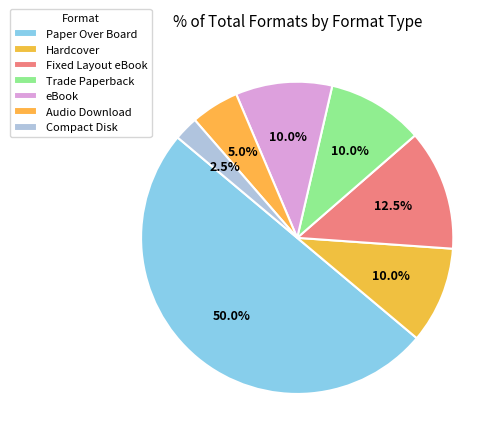

To the nearest percent, what is the difference between the largest and smallest slice percentages?

48%